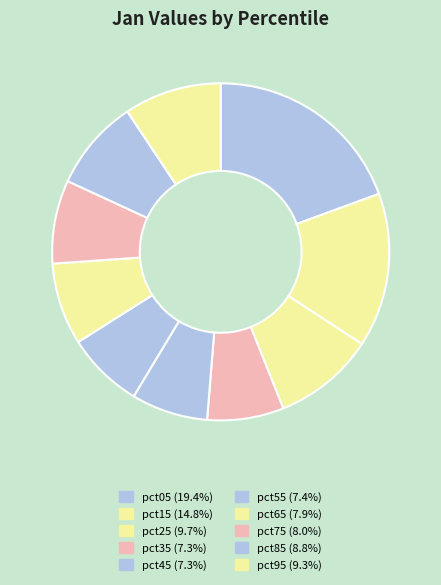

True or false: pct45 accounts for 20% of the total.

False